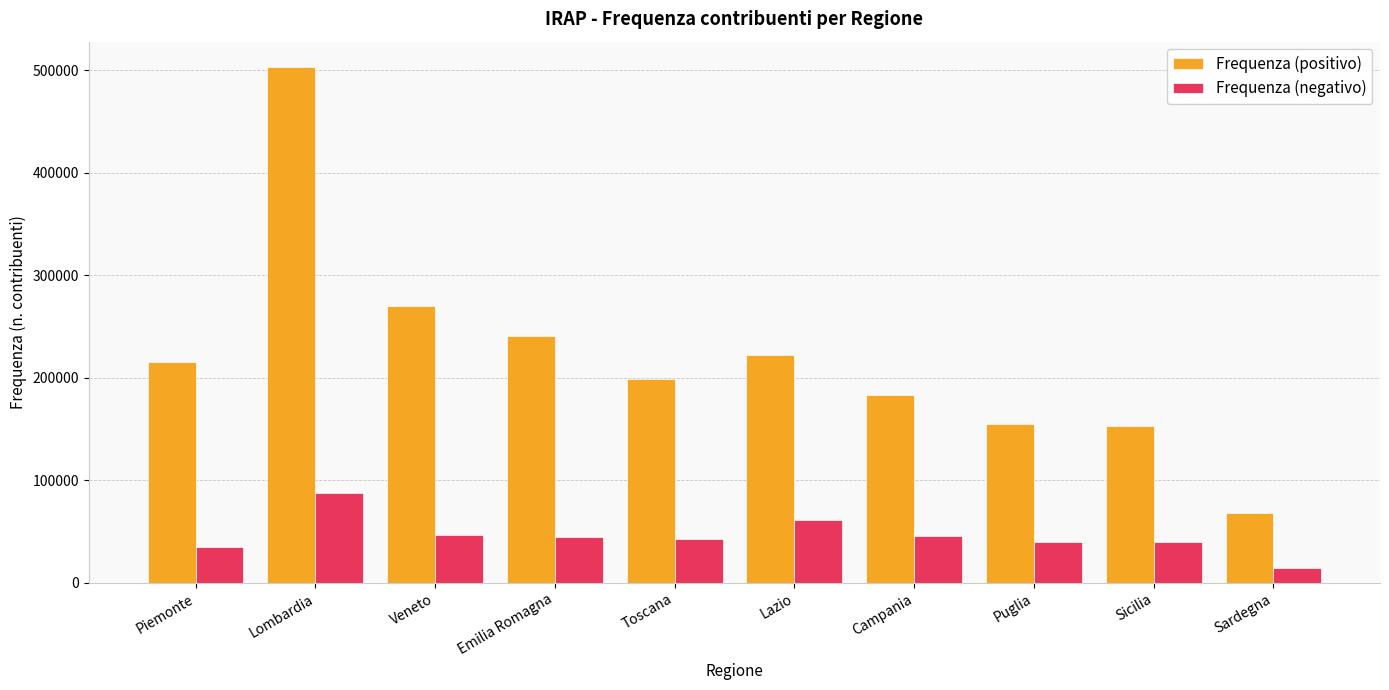

At how many categories does at least one series exceed 63666?

10